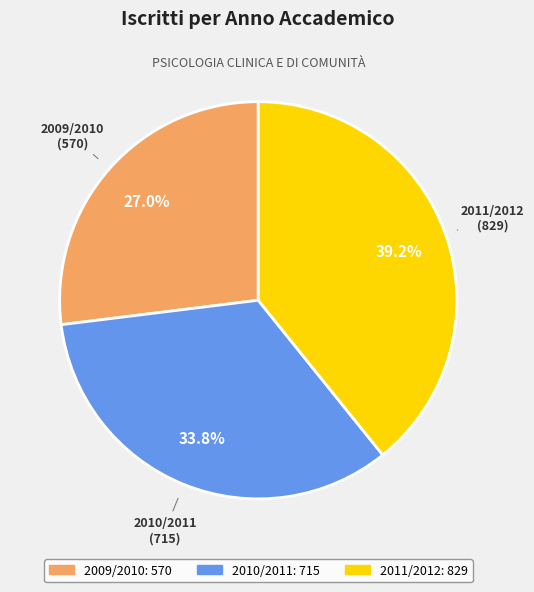

To the nearest percent, what is the average slice percentage?

33%